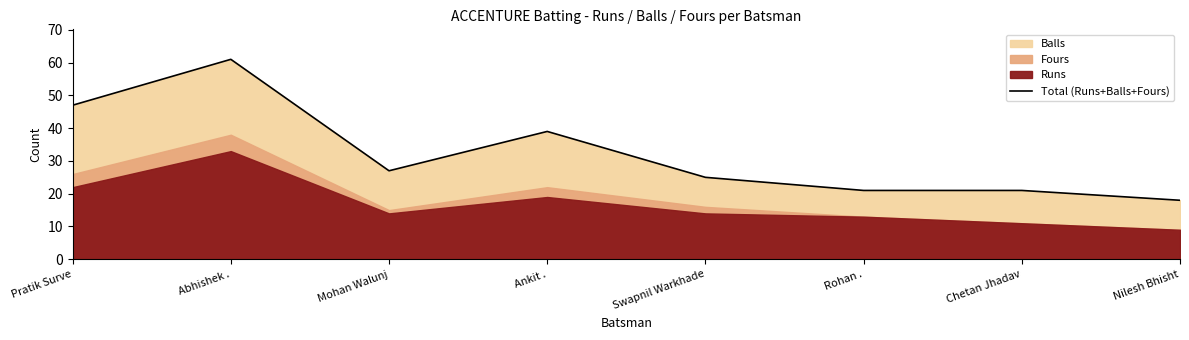

Where is the data nearest to the value 39?

Ankit .